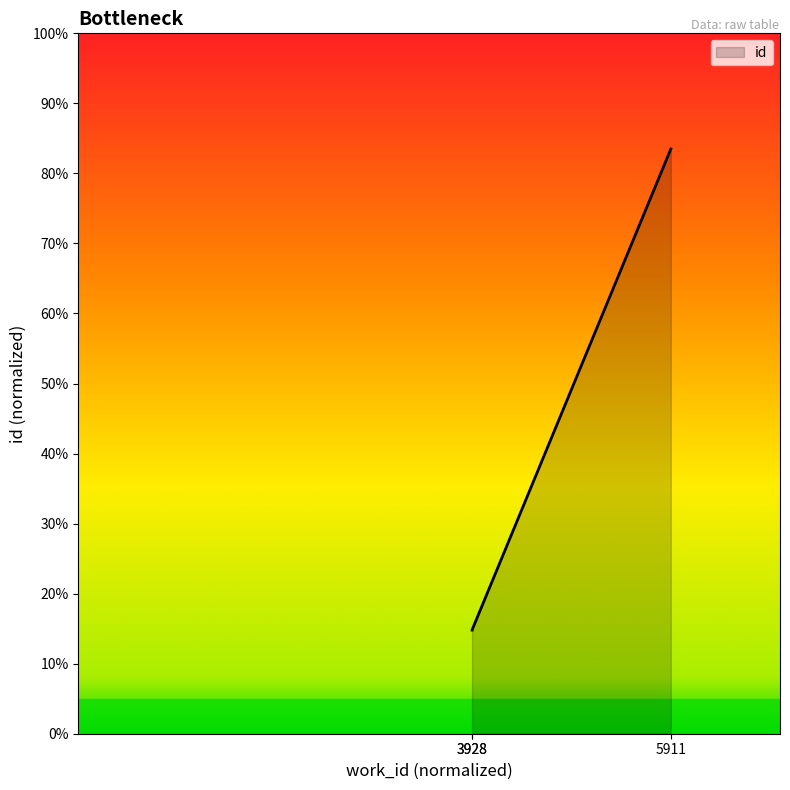

Does the chart have visible grid lines?

No